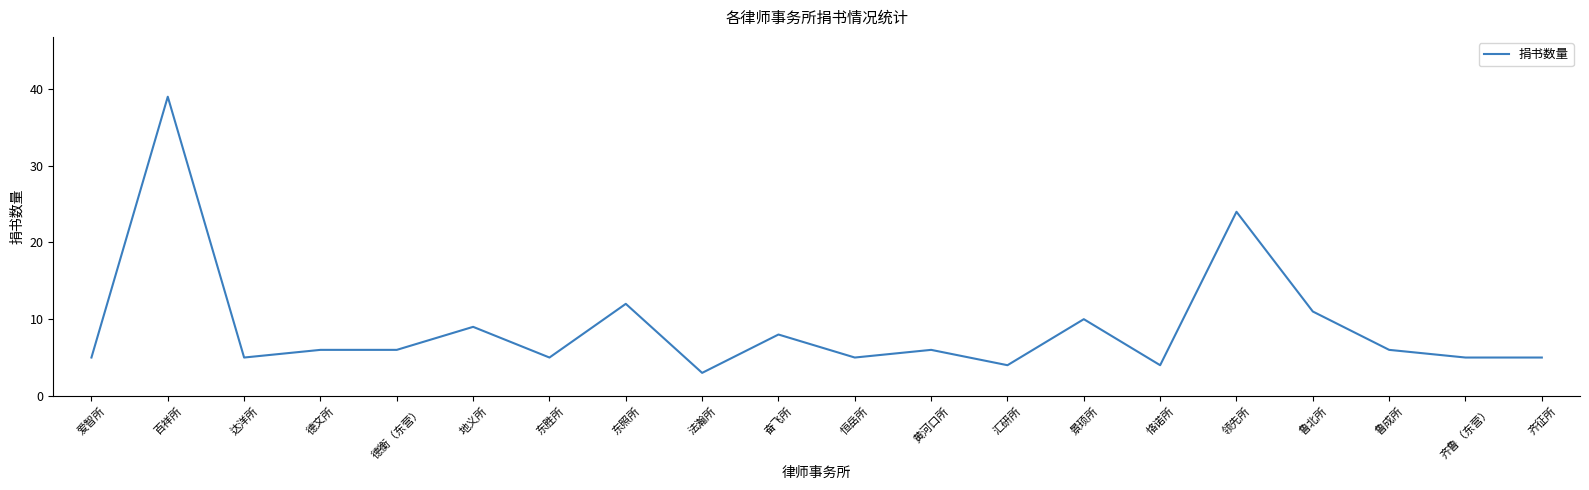

Reading right to left, transcribe all the data shown in this chart.

5	5	6	11	24	4	10	4	6	5	8	3	12	5	9	6	6	5	39	5